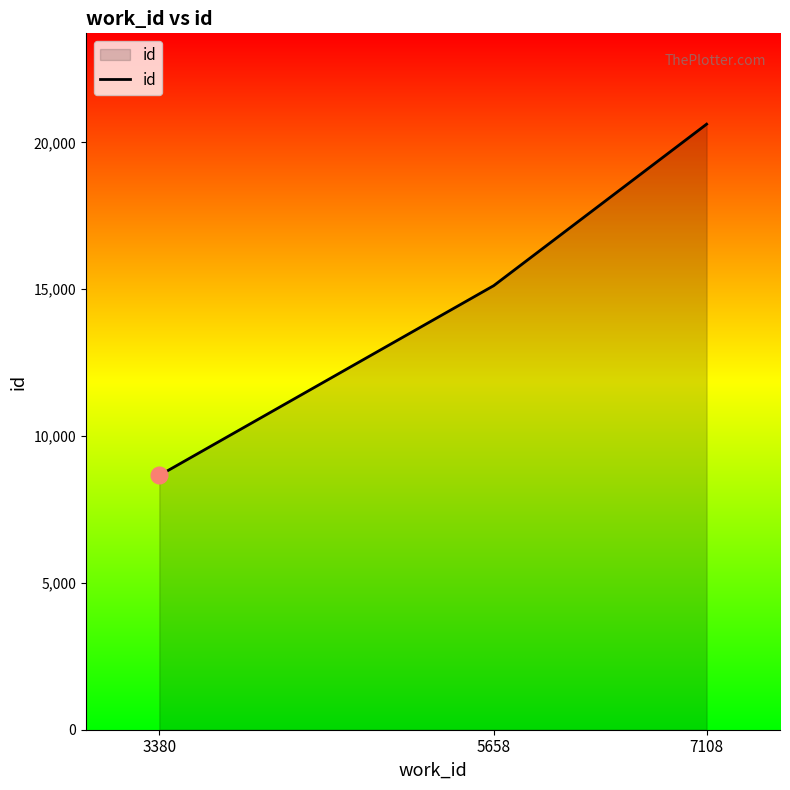

True or false: the data shows 8658 at 3380.

True